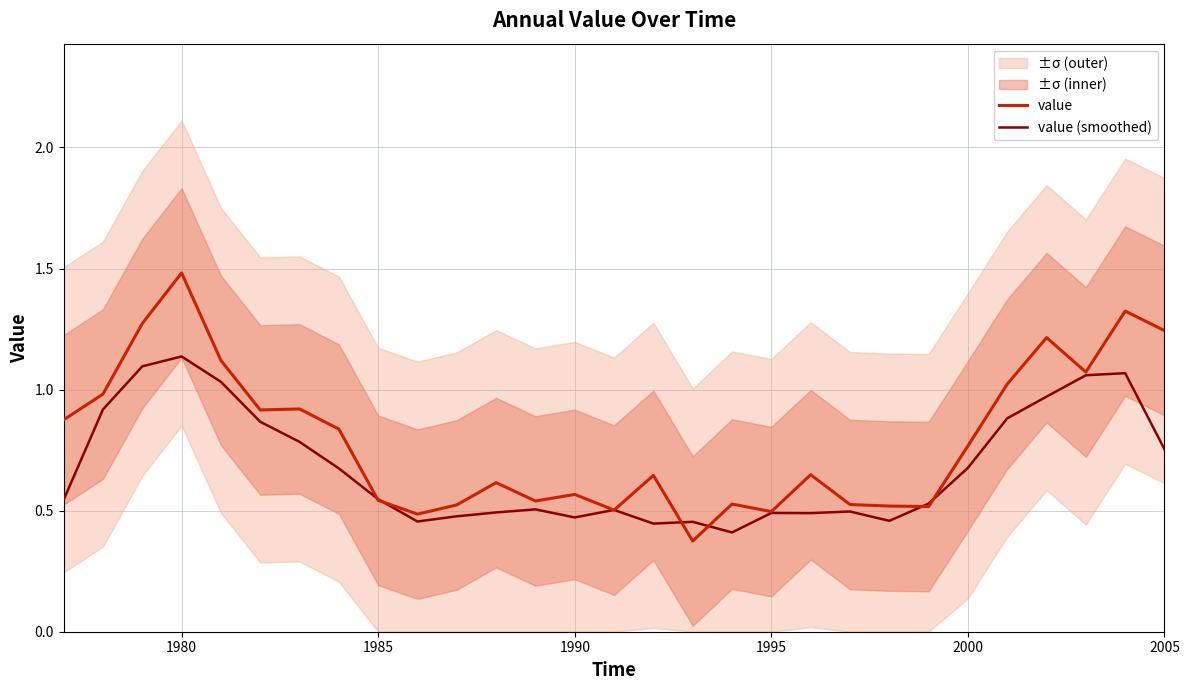

List the series in order of their overall mean, lowest first.

value (smoothed), value